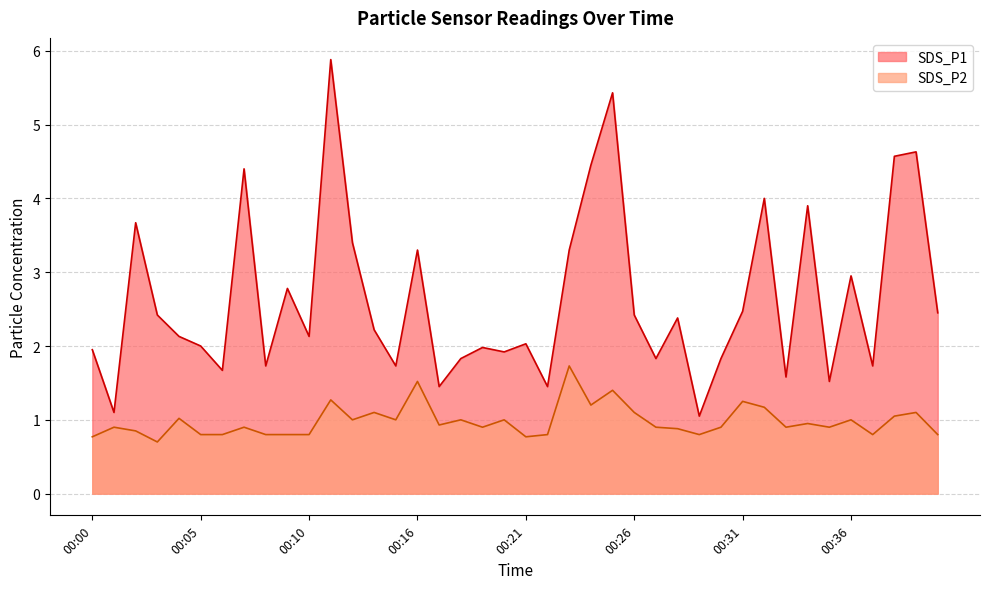

Reading left to right, list all the values displayed in this chart.

SDS_P1: 00:00=1.9	00:01=1.1	00:02=3.7	00:03=2.4	00:04=2.1	00:05=2.0	00:06=1.7	00:07=4.4	00:08=1.7	00:09=2.8	00:10=2.1	00:11=5.9	00:12=3.4	00:13=2.2	00:15=1.7	00:16=3.3	00:17=1.4	00:18=1.8	00:19=2.0	00:20=1.9	00:21=2.0	00:22=1.4	00:23=3.3	00:24=4.5	00:25=5.4	00:26=2.4	00:27=1.8	00:28=2.4	00:29=1.1	00:30=1.8	00:31=2.5	00:32=4.0	00:33=1.6	00:34=3.9	00:35=1.5	00:36=3.0	00:37=1.7	00:38=4.6	00:39=4.6	00:40=2.5
SDS_P2: 00:00=0.8	00:01=0.9	00:02=0.8	00:03=0.7	00:04=1.0	00:05=0.8	00:06=0.8	00:07=0.9	00:08=0.8	00:09=0.8	00:10=0.8	00:11=1.3	00:12=1.0	00:13=1.1	00:15=1.0	00:16=1.5	00:17=0.9	00:18=1.0	00:19=0.9	00:20=1.0	00:21=0.8	00:22=0.8	00:23=1.7	00:24=1.2	00:25=1.4	00:26=1.1	00:27=0.9	00:28=0.9	00:29=0.8	00:30=0.9	00:31=1.2	00:32=1.2	00:33=0.9	00:34=0.9	00:35=0.9	00:36=1.0	00:37=0.8	00:38=1.1	00:39=1.1	00:40=0.8